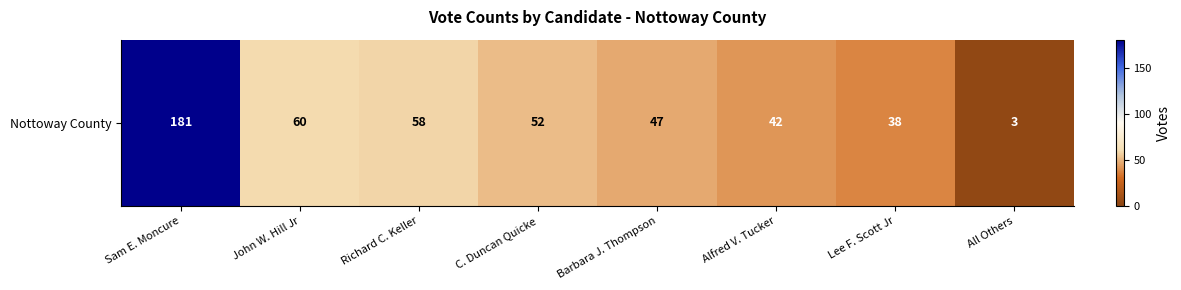

Count the number of data series in this chart.

1